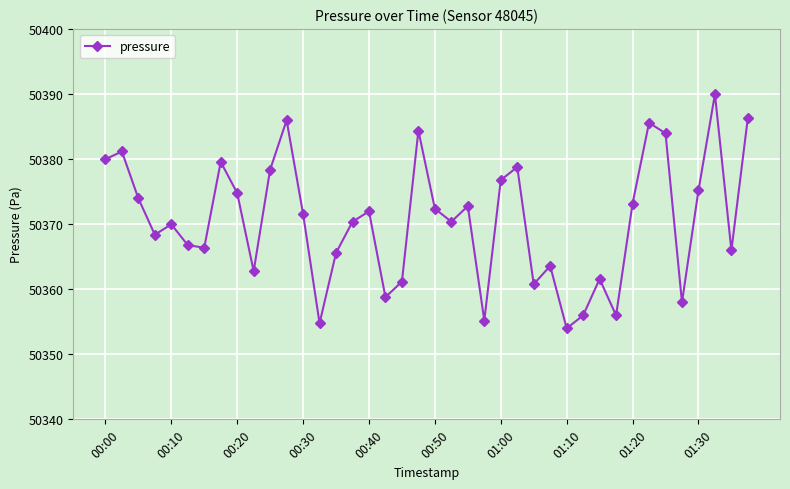

How many distinct data groups are displayed?

1